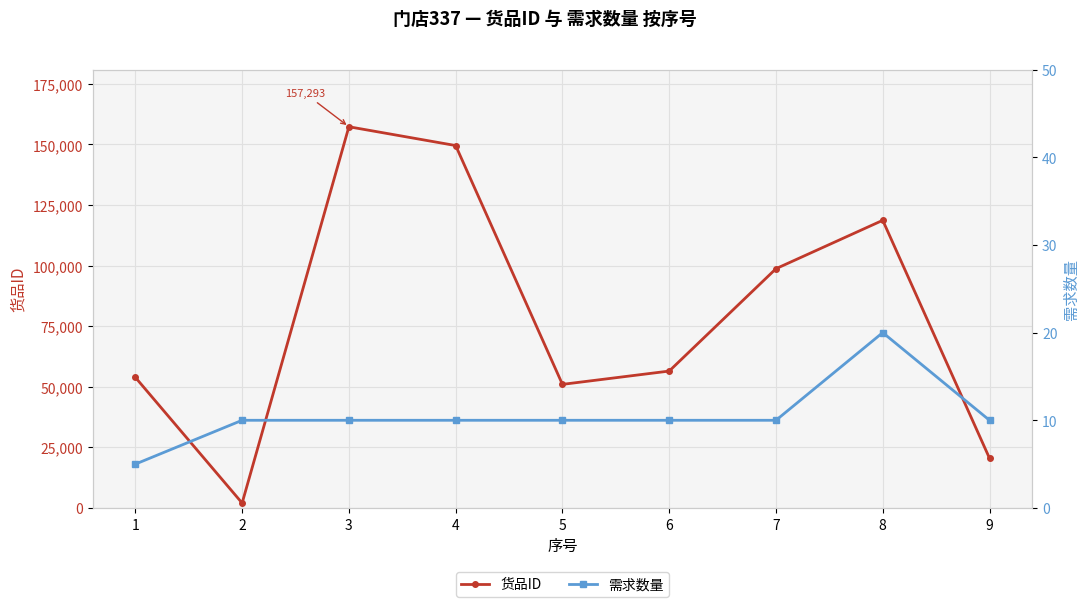

What is the difference between the 货品ID values at 9 and 3?

136786